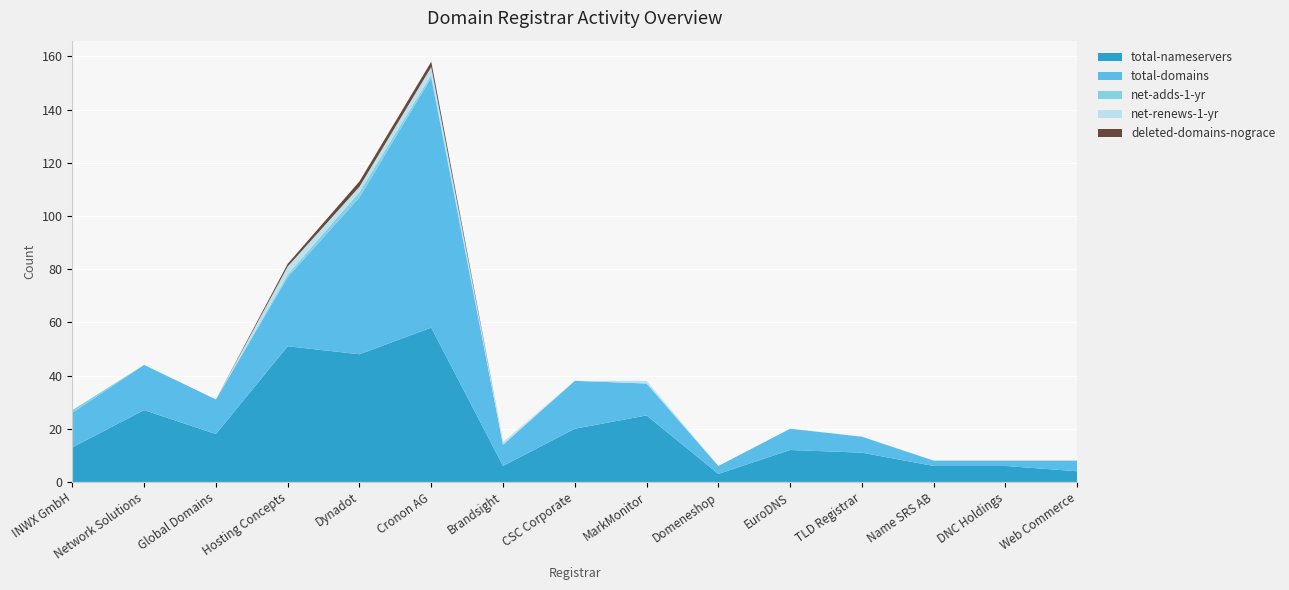

Reading right to left, list all the values displayed in this chart.

total-nameservers: Web Commerce=4	DNC Holdings=6	Name SRS AB=6	TLD Registrar=11	EuroDNS=12	Domeneshop=3	MarkMonitor=25	CSC Corporate=20	Brandsight=6	Cronon AG=58	Dynadot=48	Hosting Concepts=51	Global Domains=18	Network Solutions=27	INWX GmbH=13
total-domains: Web Commerce=4	DNC Holdings=2	Name SRS AB=2	TLD Registrar=6	EuroDNS=8	Domeneshop=3	MarkMonitor=12	CSC Corporate=18	Brandsight=8	Cronon AG=94	Dynadot=59	Hosting Concepts=26	Global Domains=13	Network Solutions=17	INWX GmbH=13
net-adds-1-yr: Web Commerce=0	DNC Holdings=0	Name SRS AB=0	TLD Registrar=0	EuroDNS=0	Domeneshop=0	MarkMonitor=0	CSC Corporate=0	Brandsight=0	Cronon AG=1	Dynadot=2	Hosting Concepts=1	Global Domains=0	Network Solutions=0	INWX GmbH=1
net-renews-1-yr: Web Commerce=0	DNC Holdings=0	Name SRS AB=0	TLD Registrar=0	EuroDNS=0	Domeneshop=0	MarkMonitor=1	CSC Corporate=0	Brandsight=1	Cronon AG=3	Dynadot=2	Hosting Concepts=3	Global Domains=0	Network Solutions=0	INWX GmbH=0
deleted-domains-nograce: Web Commerce=0	DNC Holdings=0	Name SRS AB=0	TLD Registrar=0	EuroDNS=0	Domeneshop=0	MarkMonitor=0	CSC Corporate=0	Brandsight=0	Cronon AG=2	Dynadot=2	Hosting Concepts=1	Global Domains=0	Network Solutions=0	INWX GmbH=0